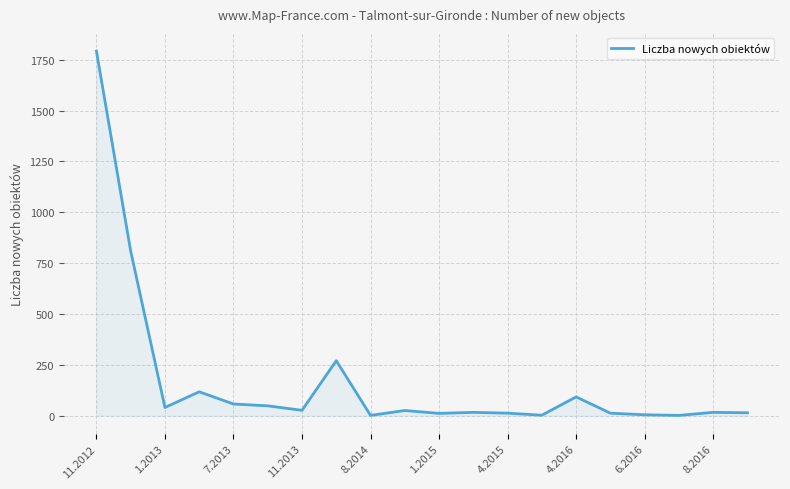

How many lines are shown in the chart?

1